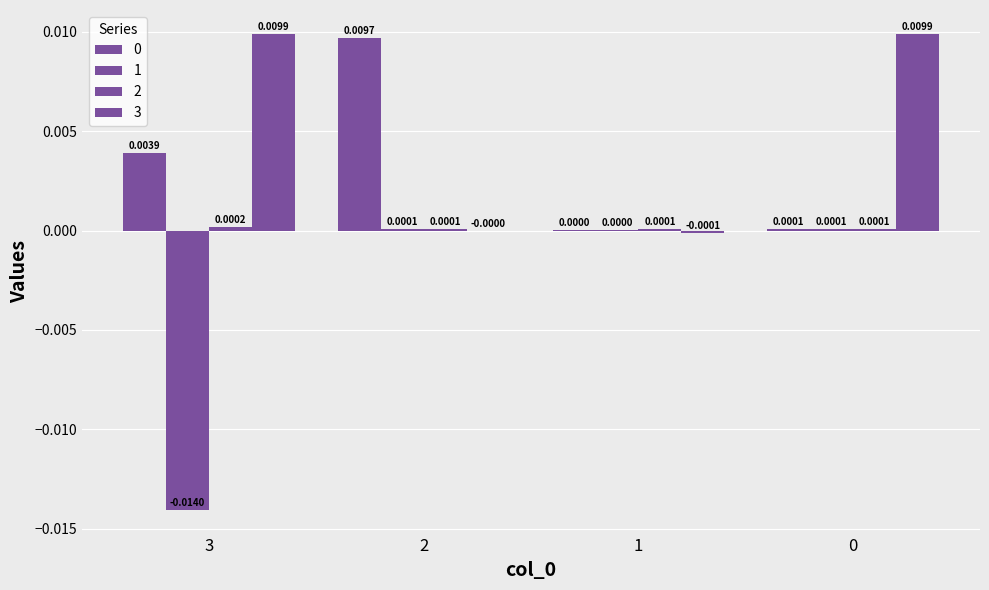

Is the value of 2 at 2 greater than the value of 3 at 1?

Yes